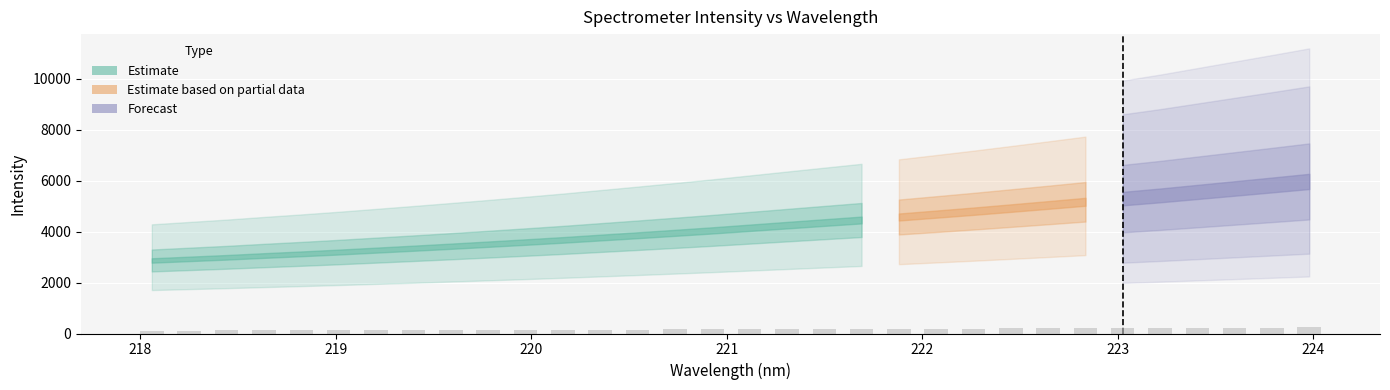

What is the maximum value shown in the chart?

238.9